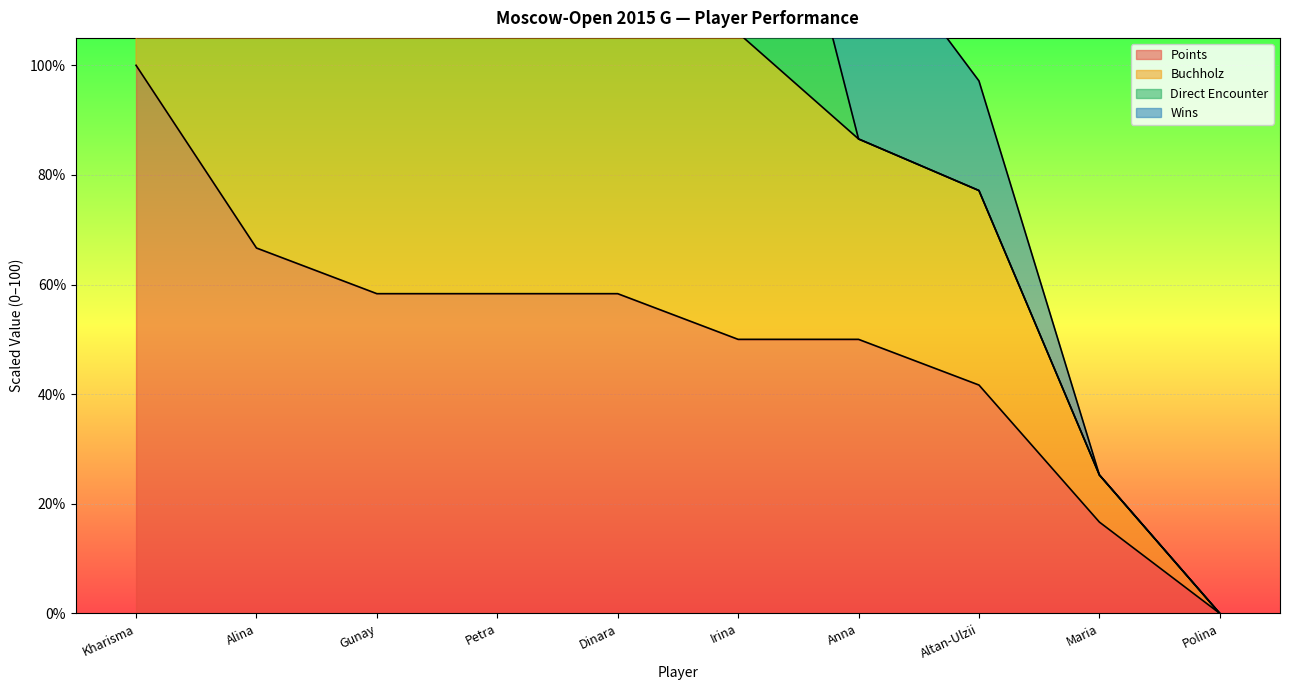

Is it true that Points equals 12.2 at Anna?

False